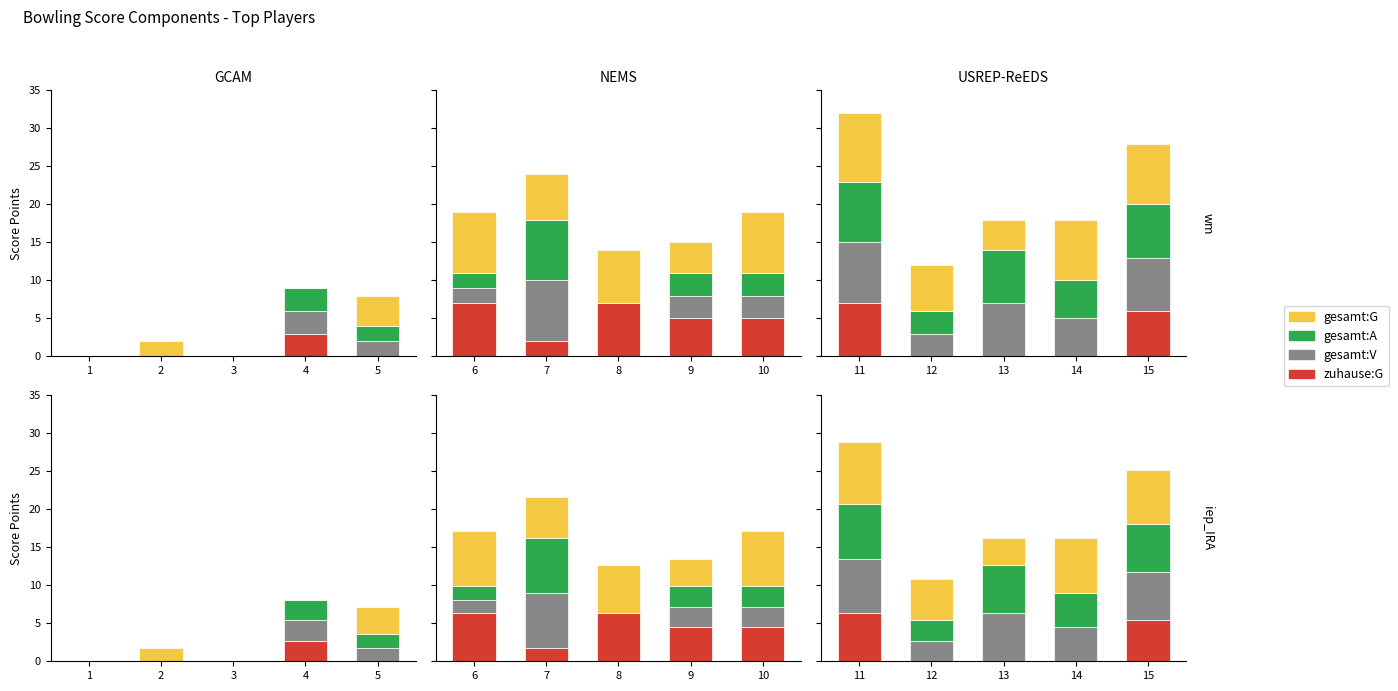

What is the difference between the maximum and minimum values in the gesamt:V series?

4.5